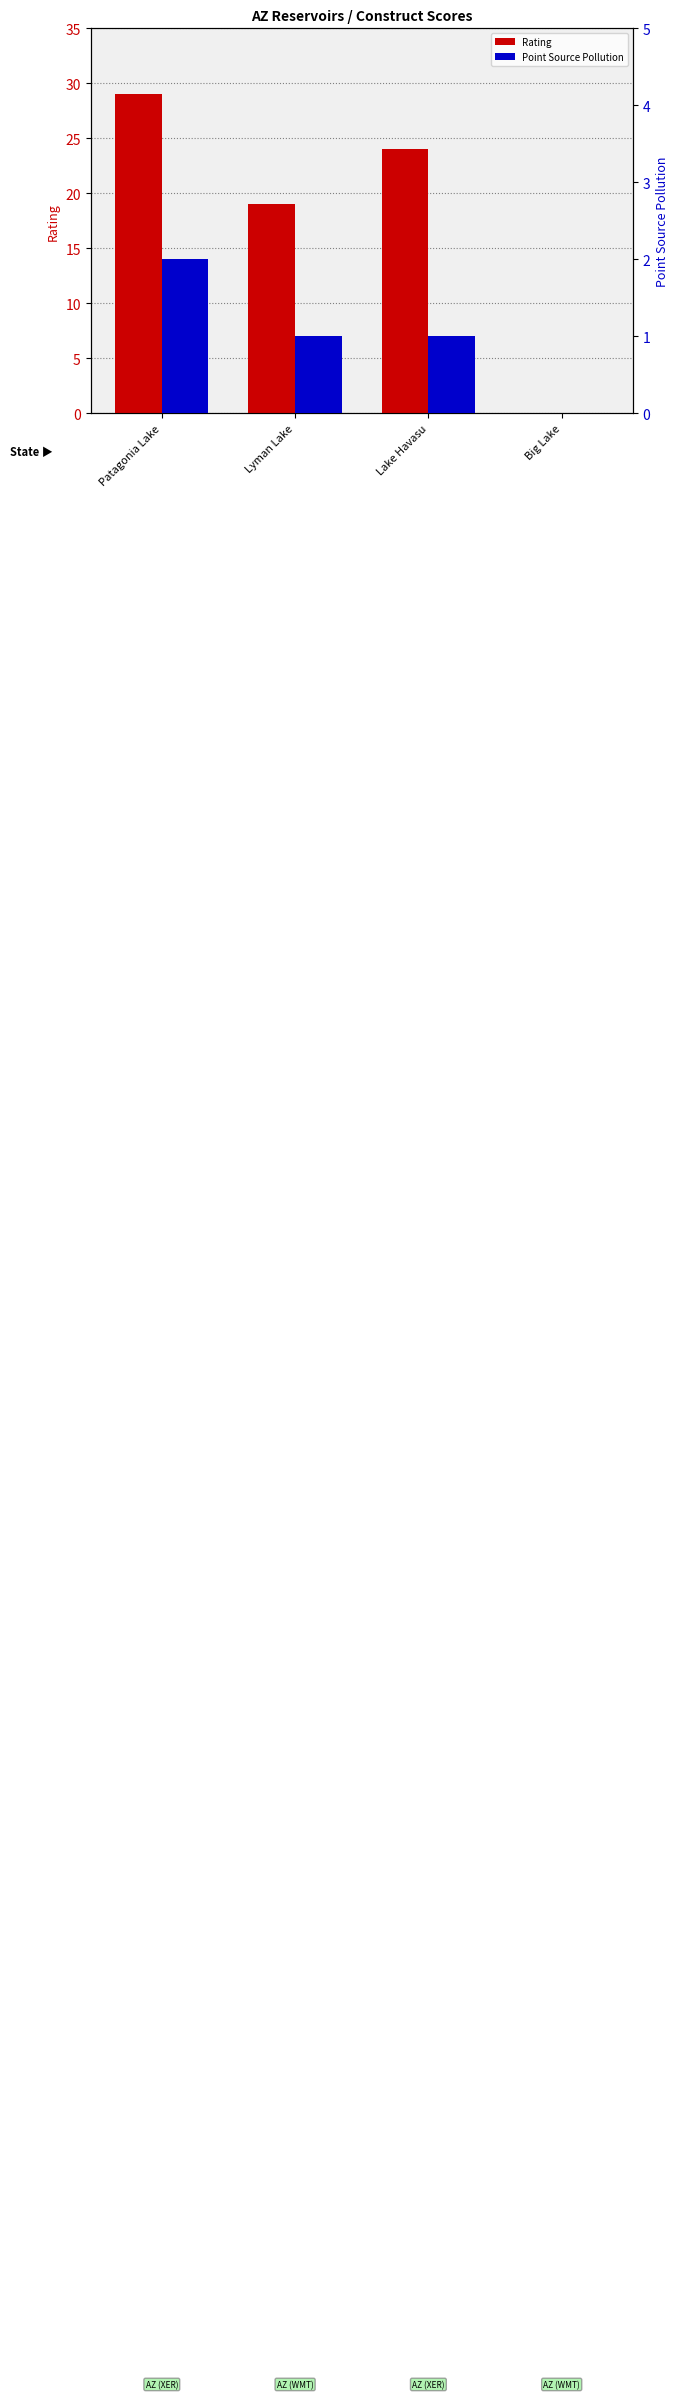

List the series in order of their peak value, highest first.

Rating, Point Source Pollution